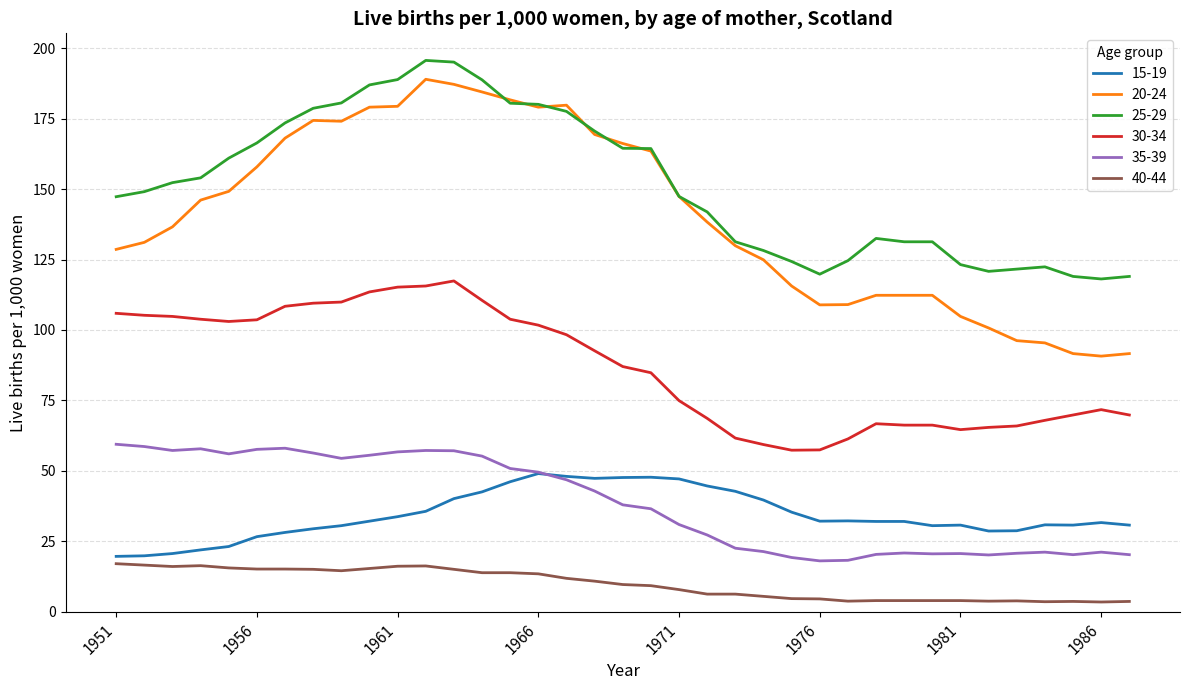

What is the maximum value for 25-29?

195.7